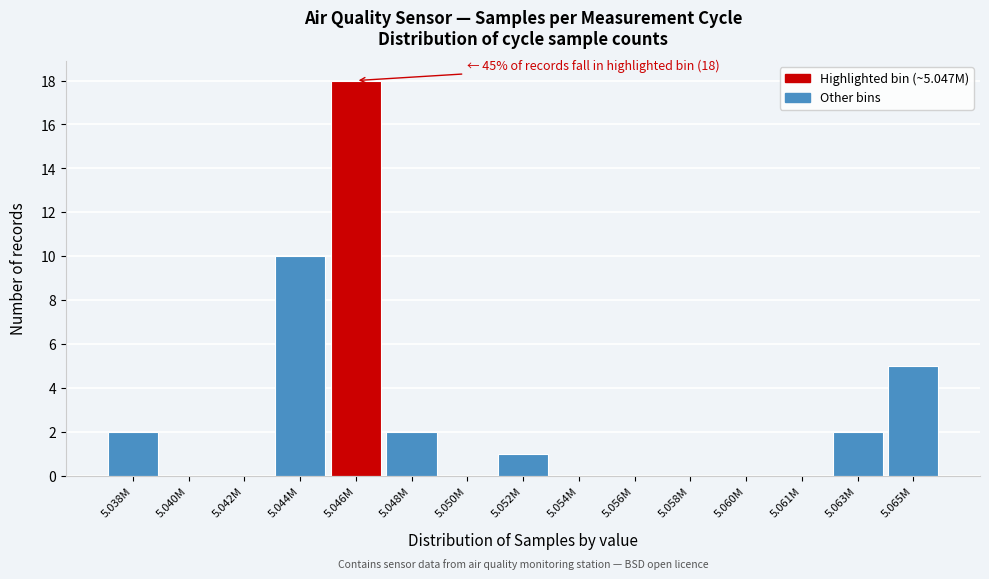

Reading left to right, what are all the values shown in this chart?

5.038M=2	5.040M=0	5.042M=0	5.044M=10	5.046M=18	5.048M=2	5.050M=0	5.052M=1	5.054M=0	5.056M=0	5.058M=0	5.060M=0	5.061M=0	5.063M=2	5.065M=5